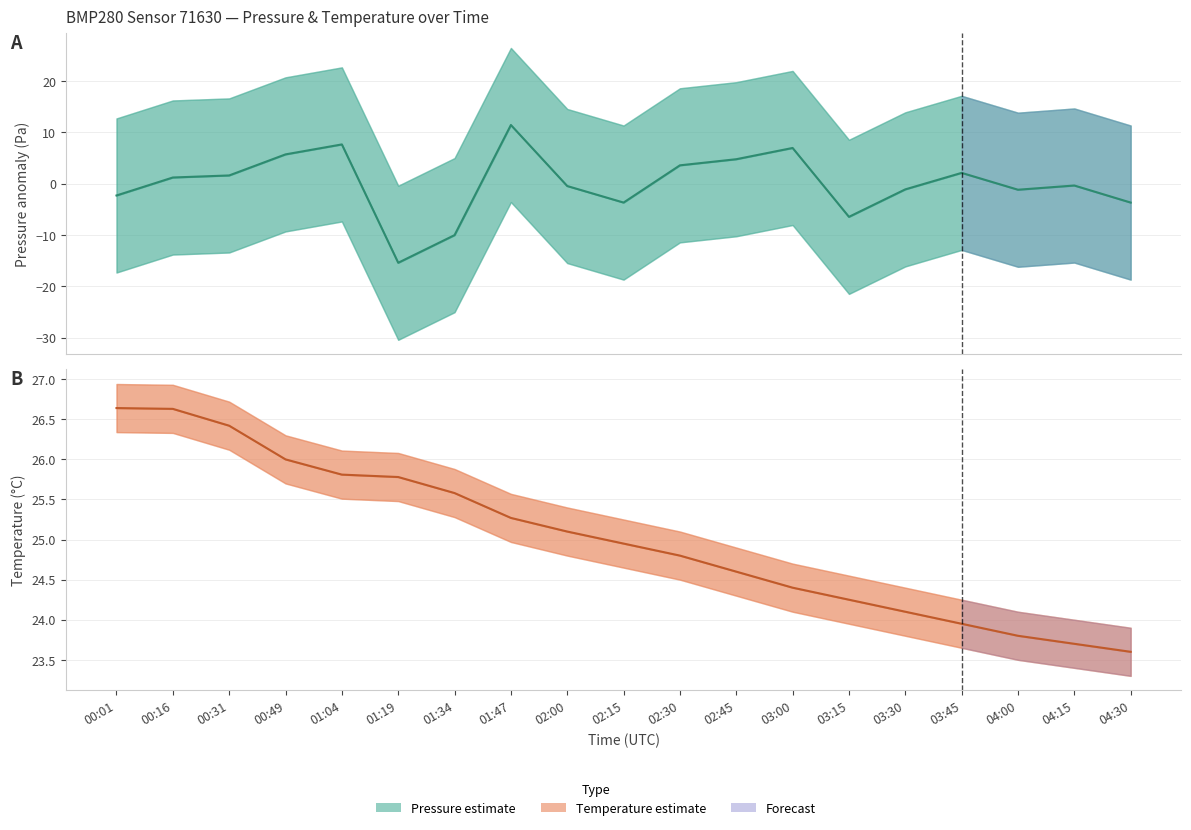

At how many categories does at least one series exceed 23?

19